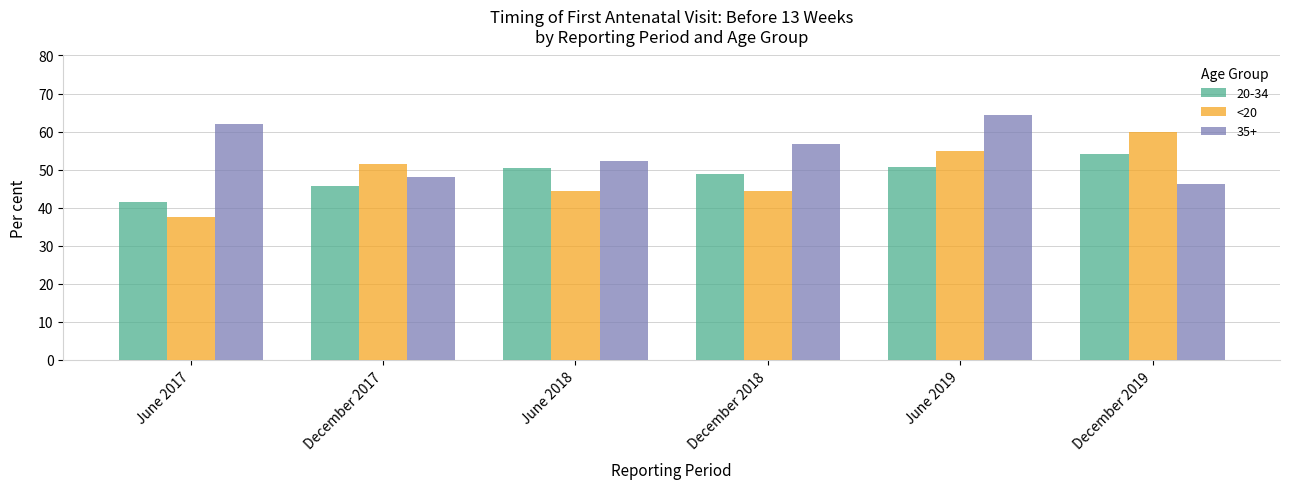

The 35+ series shows 14.2 at June 2019. True or false?

False